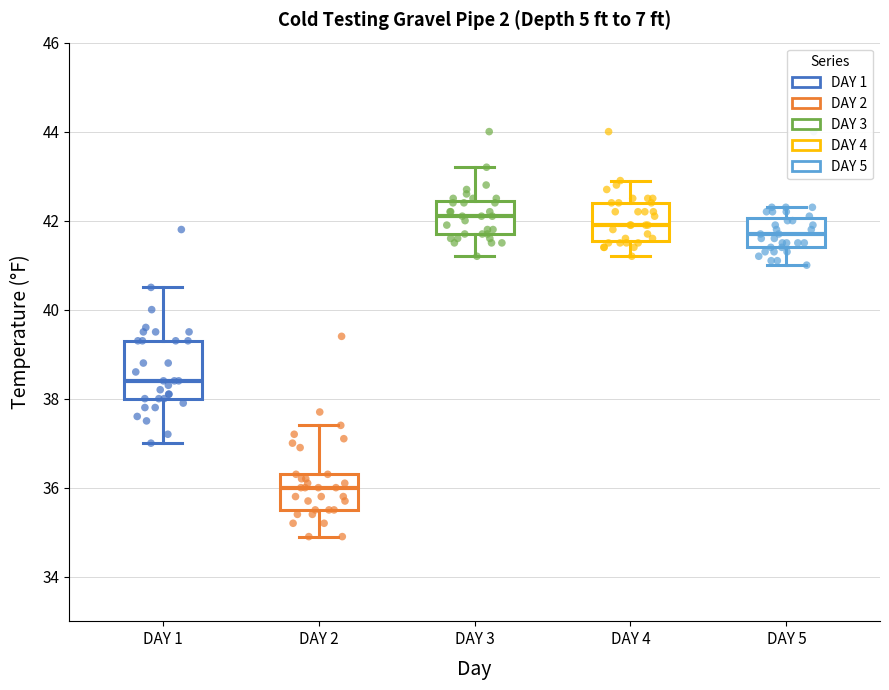

Comparing the boxes themselves (not the whiskers), which one is the tallest?

DAY 1